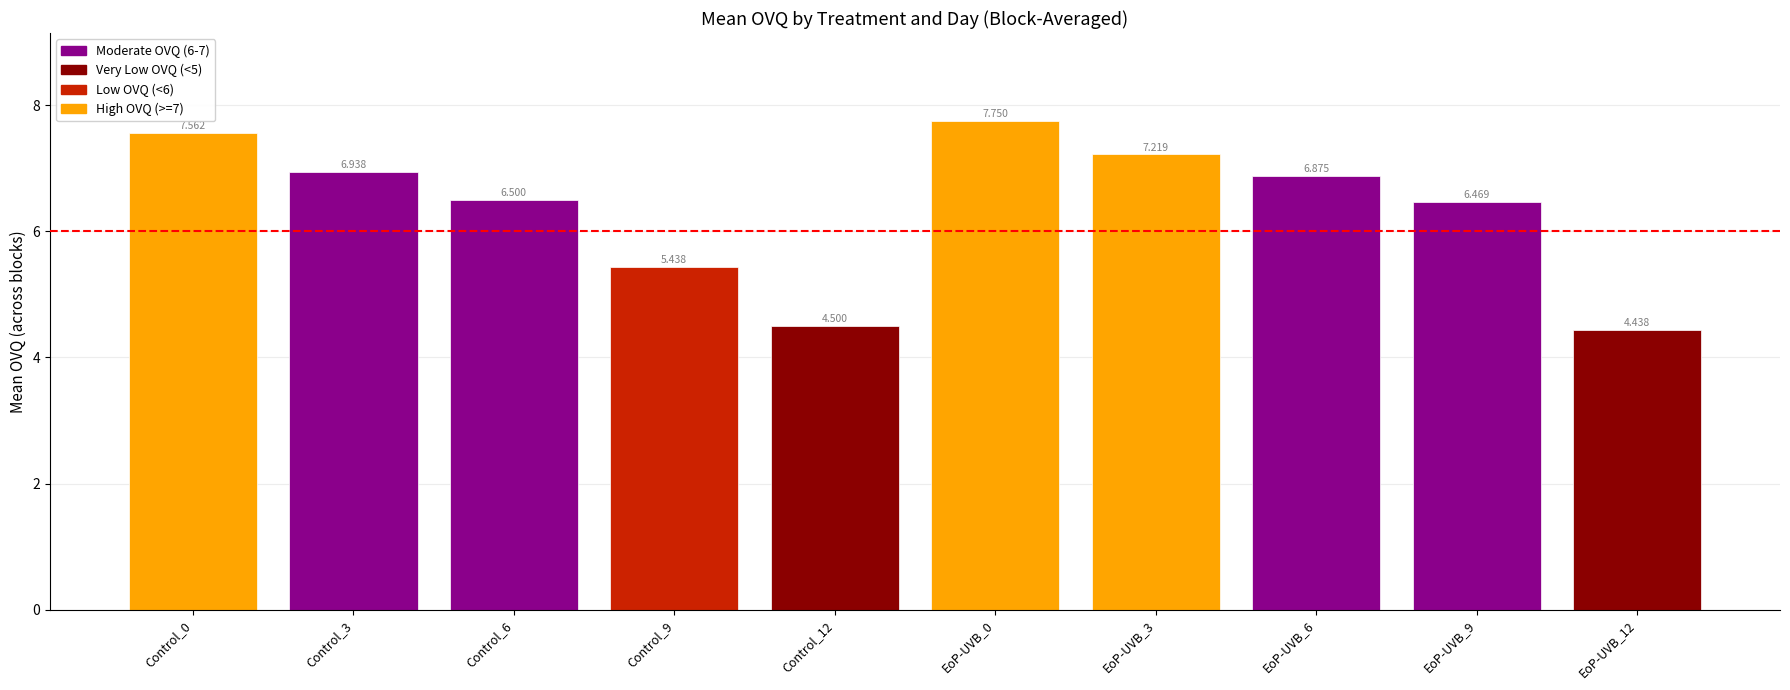

Which label corresponds to the smallest value in the chart?

EoP-UVB_12